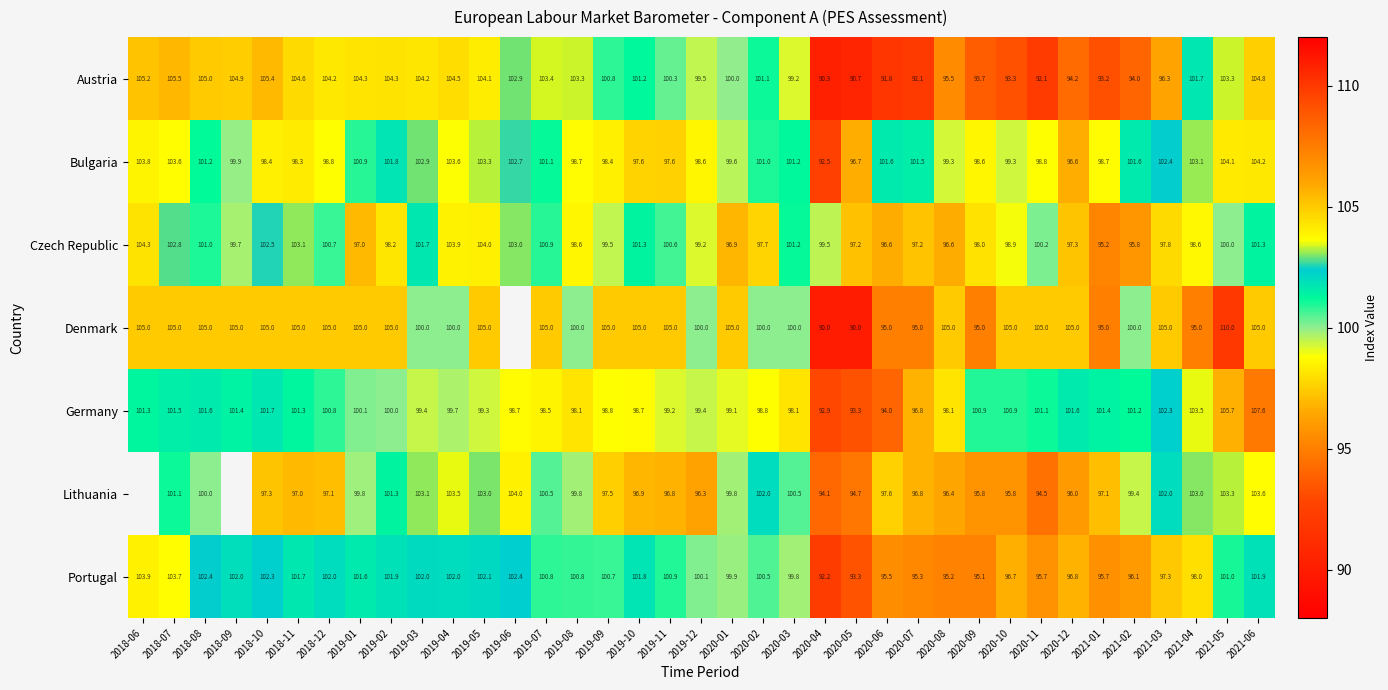

Is it true that Bulgaria equals 103.6 at 2019-04?

True